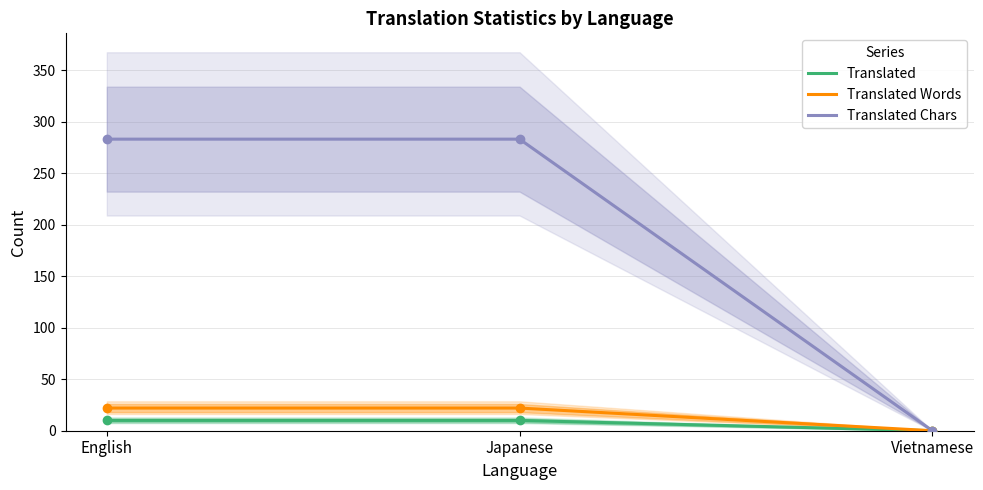

Does the chart have visible grid lines?

Yes